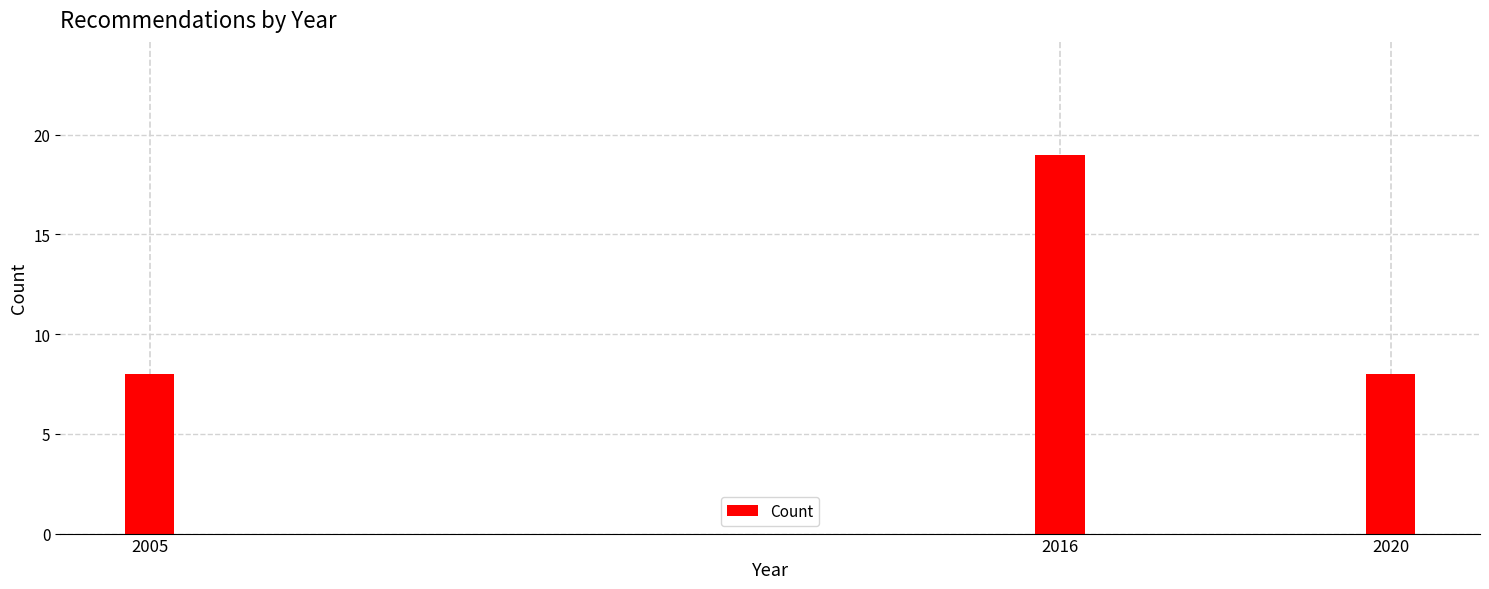

Reading left to right, extract all data points from this chart.

8	19	8